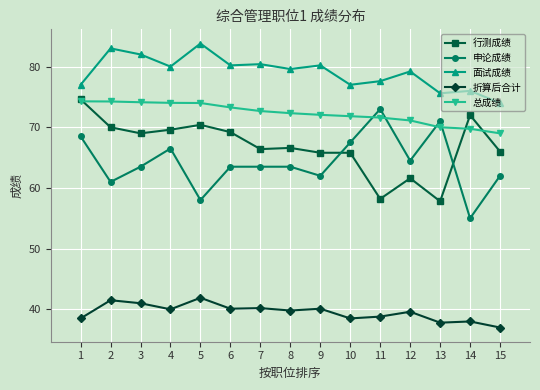

What is the greatest value displayed?

83.8